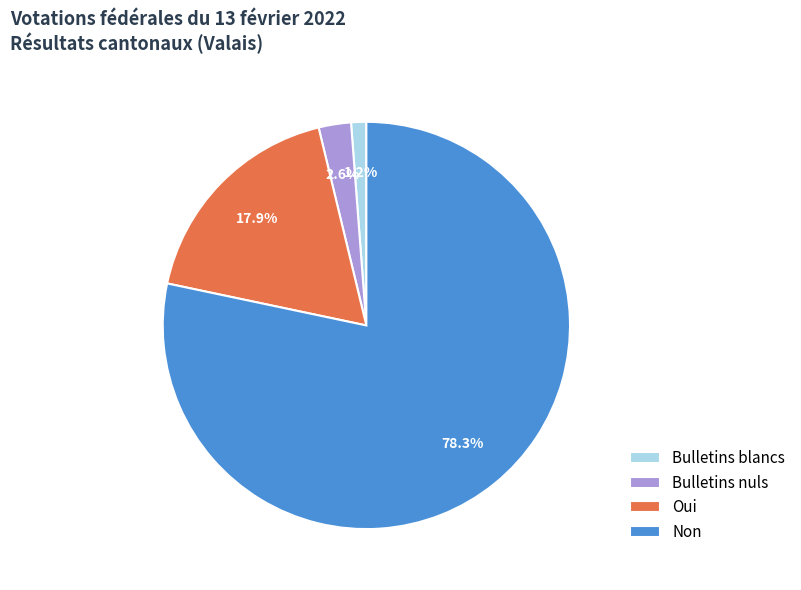

To the nearest percent, what is the combined percentage of Non and Oui?

96%